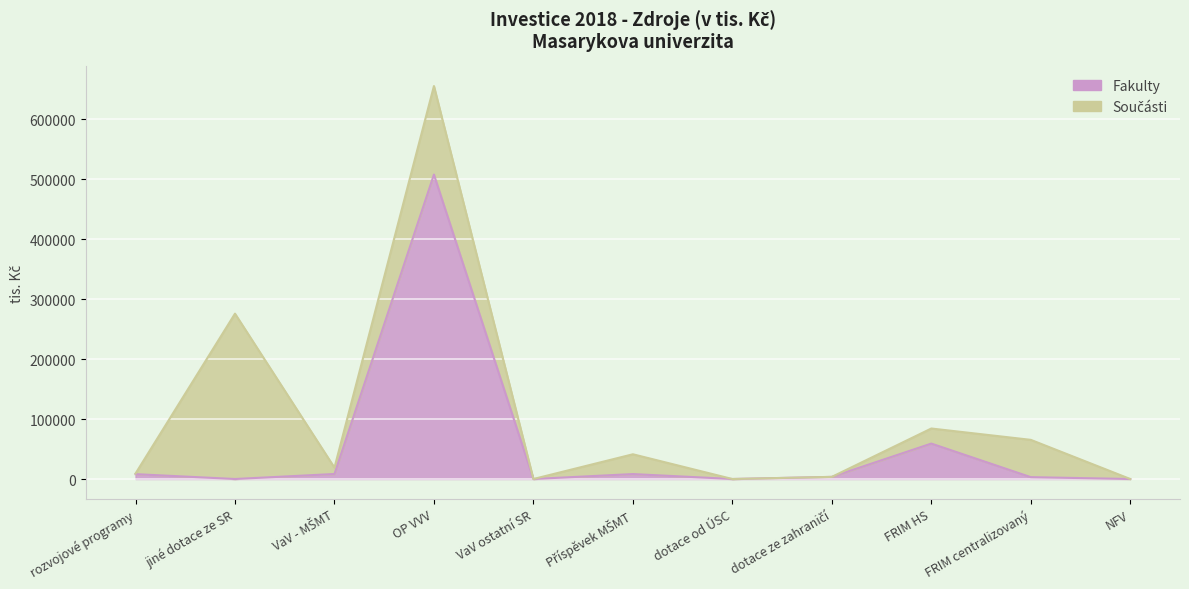

Where is the first local minimum?

jiné dotace ze SR